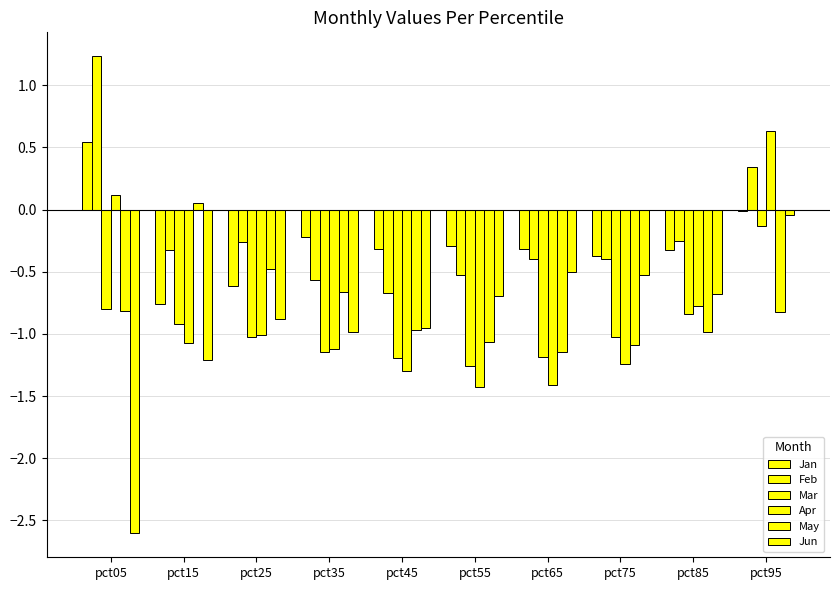

How many groups of bars are there?

10